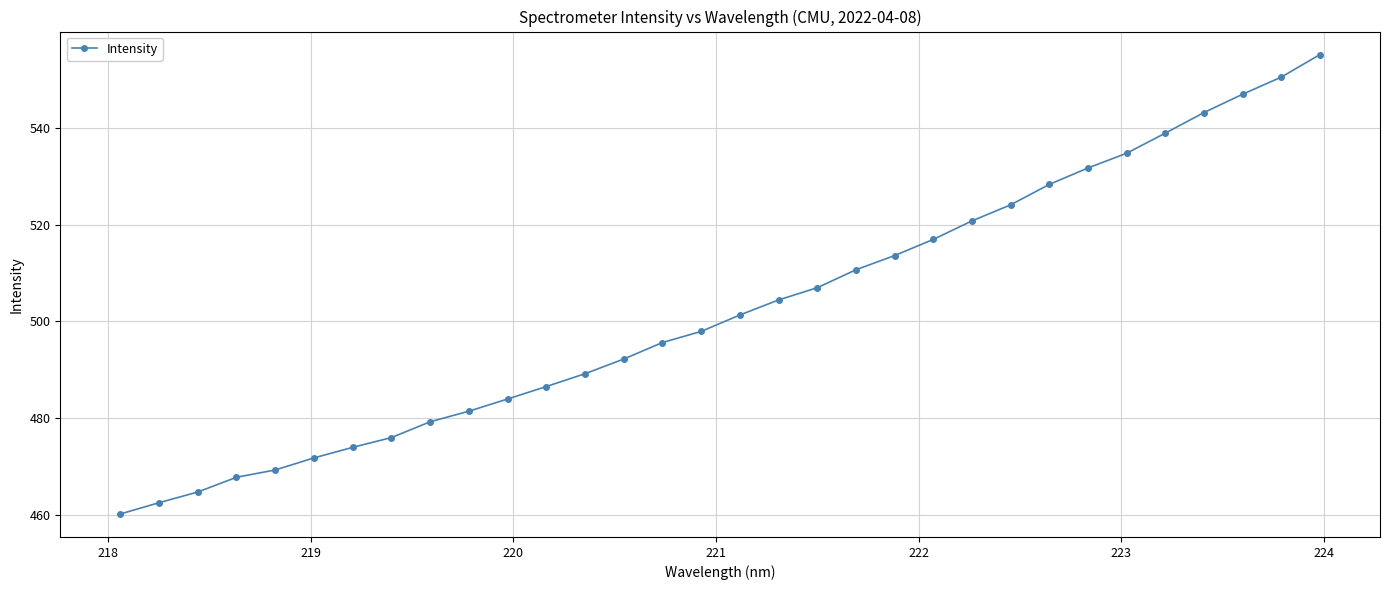

What is the difference between the second highest and second lowest values?

88.1